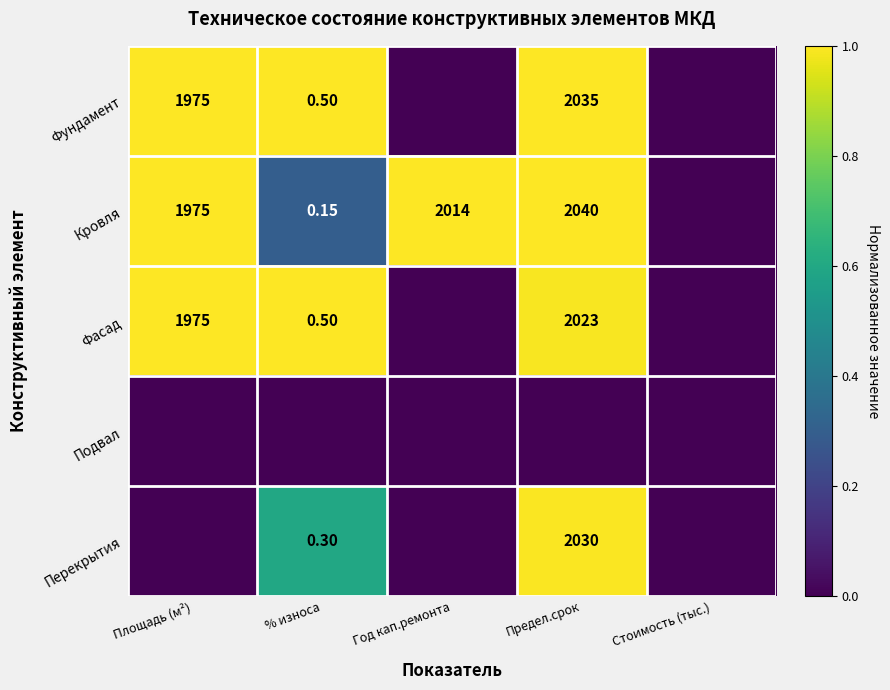

Is the value of Фасад at Площадь (м²) greater than the value of Кровля at Предел.срок?

No